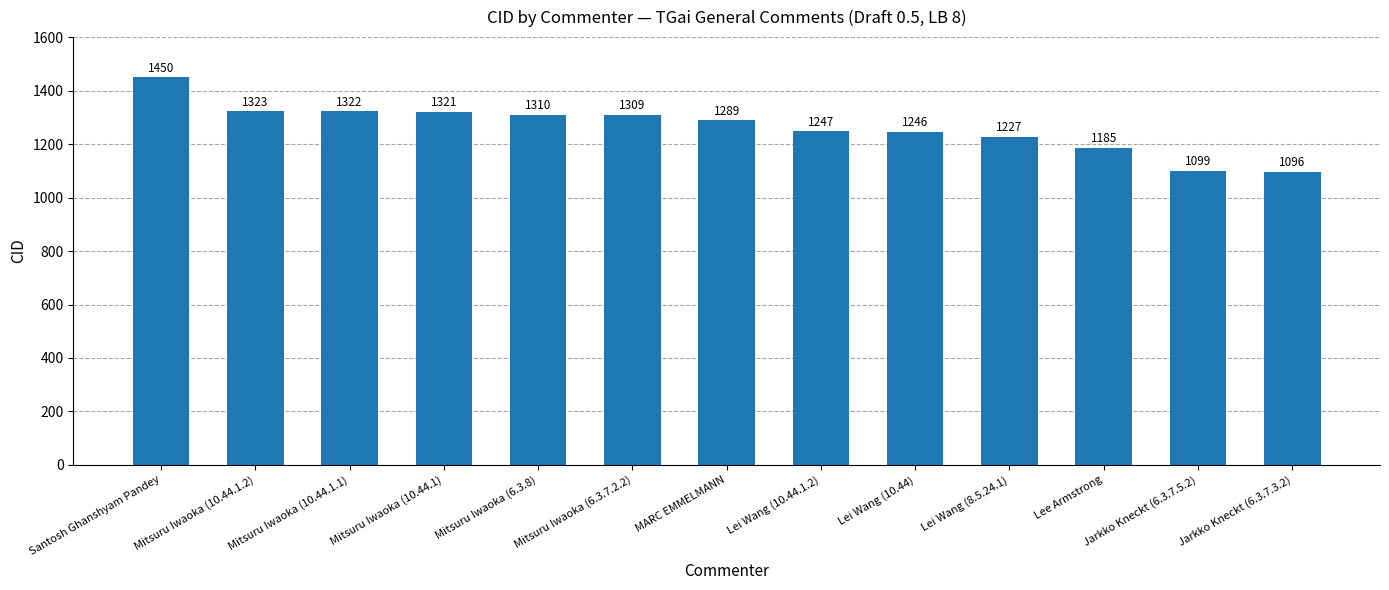

Rank the categories by value from highest to lowest.

Santosh Ghanshyam Pandey, Mitsuru Iwaoka (10.44.1.2), Mitsuru Iwaoka (10.44.1.1), Mitsuru Iwaoka (10.44.1), Mitsuru Iwaoka (6.3.8), Mitsuru Iwaoka (6.3.7.2.2), MARC EMMELMANN, Lei Wang (10.44.1.2), Lei Wang (10.44), Lei Wang (8.5.24.1), Lee Armstrong, Jarkko Kneckt (6.3.7.5.2), Jarkko Kneckt (6.3.7.3.2)